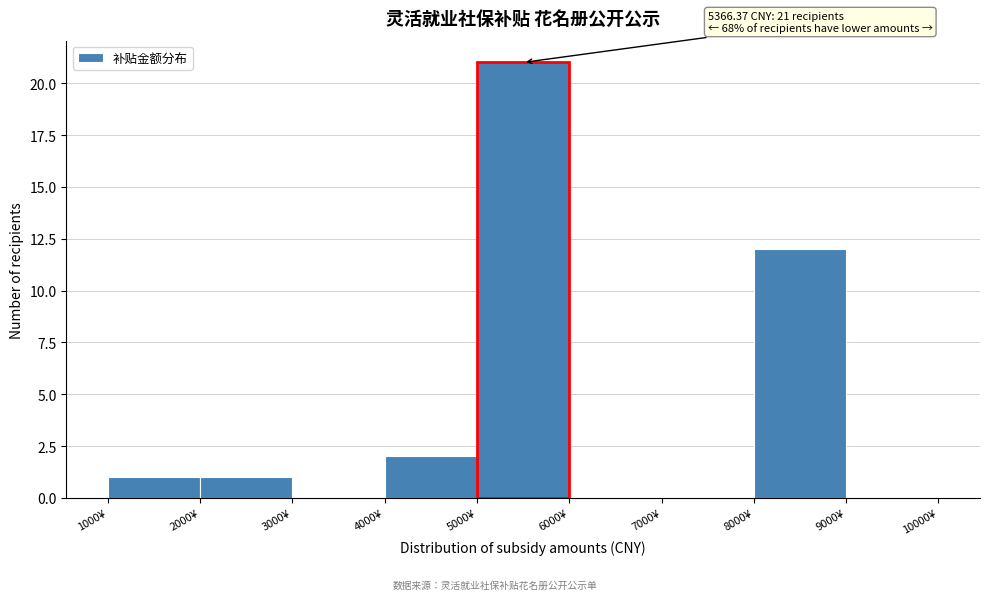

Over which range of the x-axis is the bar tallest?

5000 to 6000